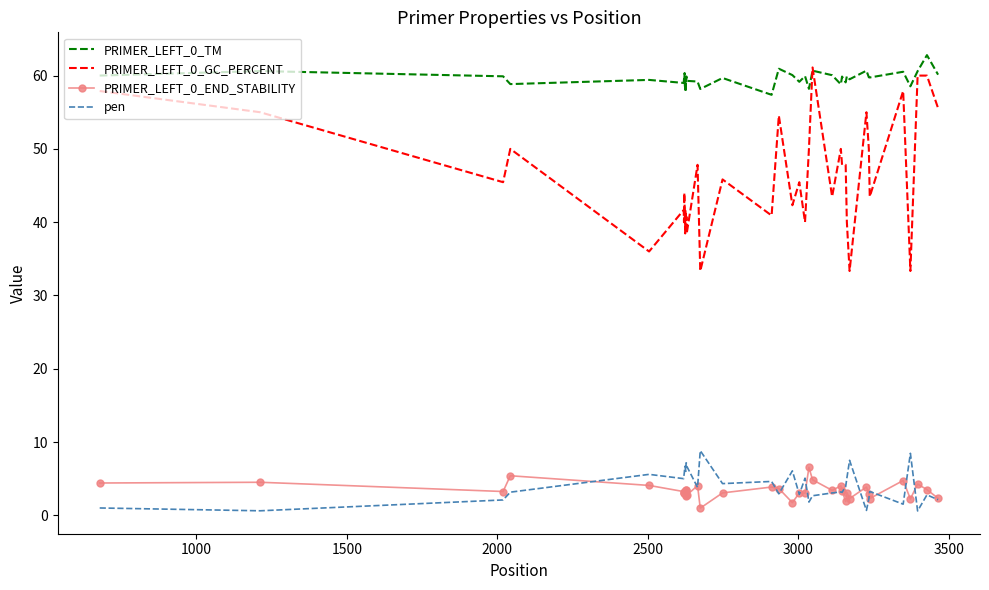

What is the minimum value for PRIMER_LEFT_0_TM?

57.4